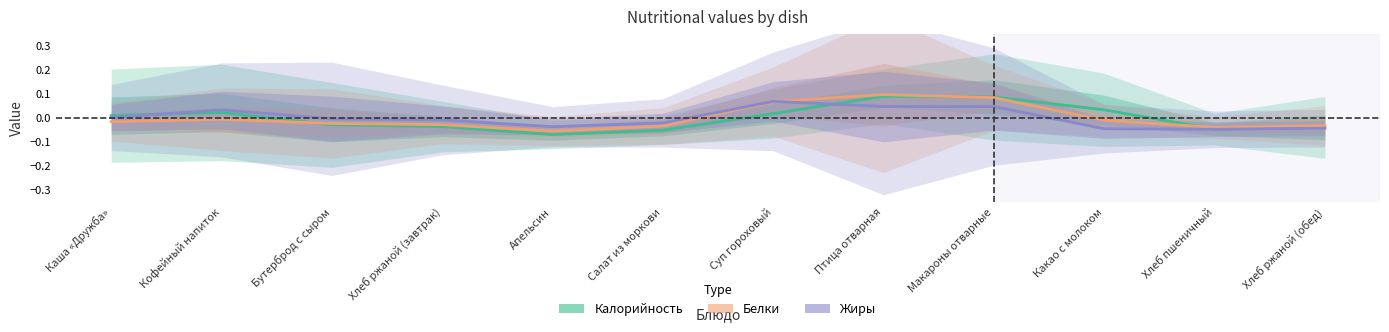

Which series has the widest spread of values?

Калорийность